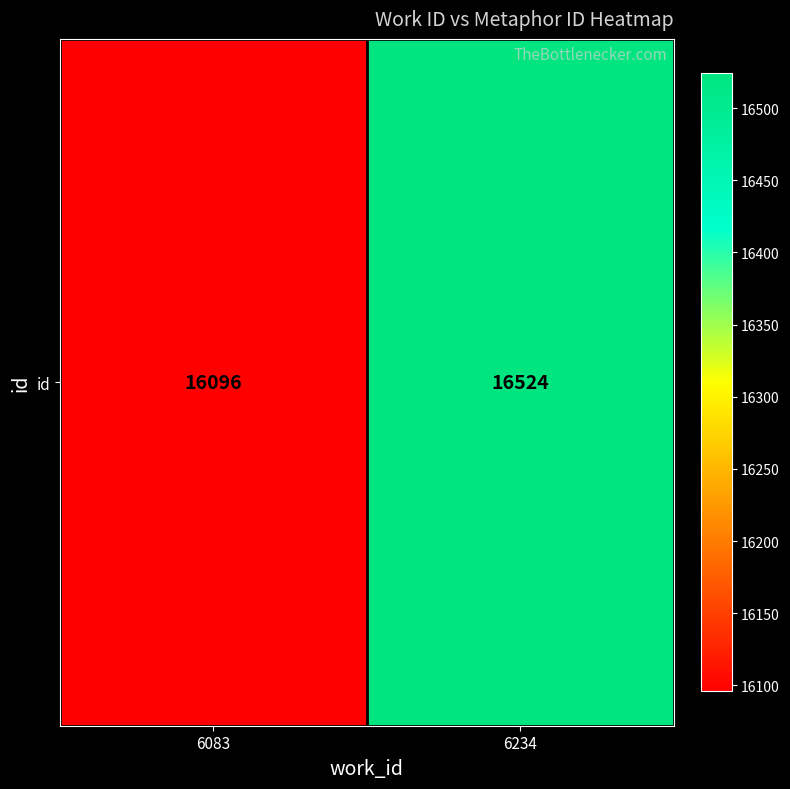

At which label is the value closest to 16310?

6083